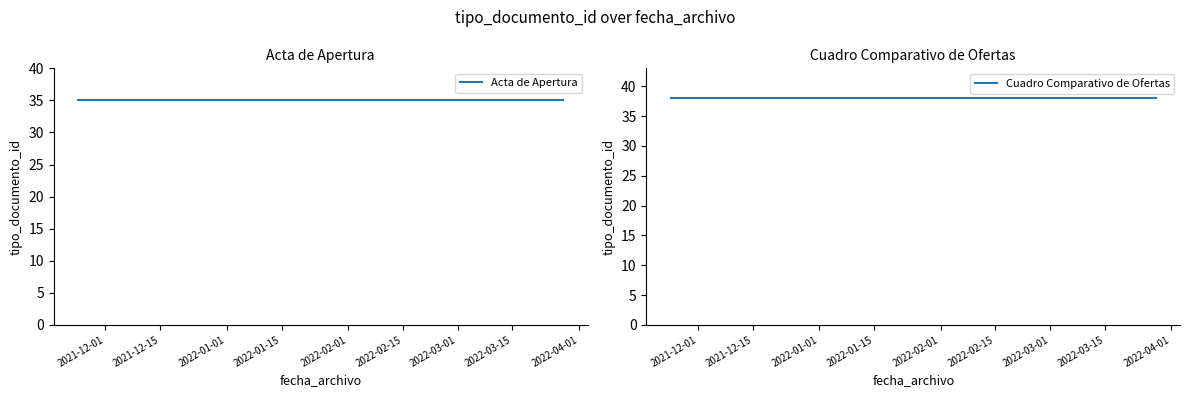

Is the value of Cuadro Comparativo de Ofertas at 2022-01-15 greater than the value of Acta de Apertura at 2022-02-01?

Yes